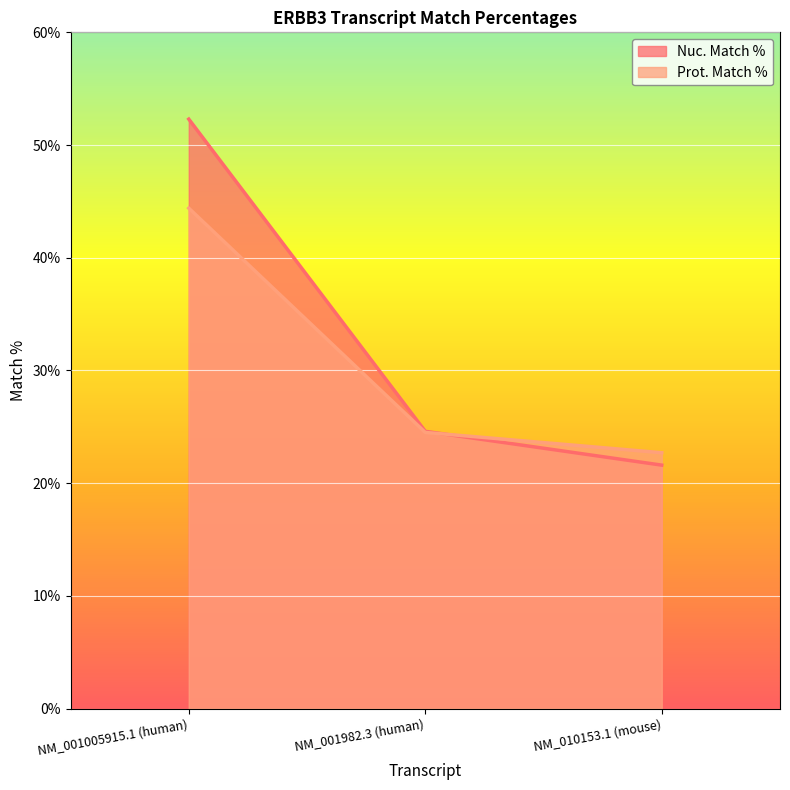

Which category has the highest value in the Prot. Match % series?

NM_001005915.1 (human)